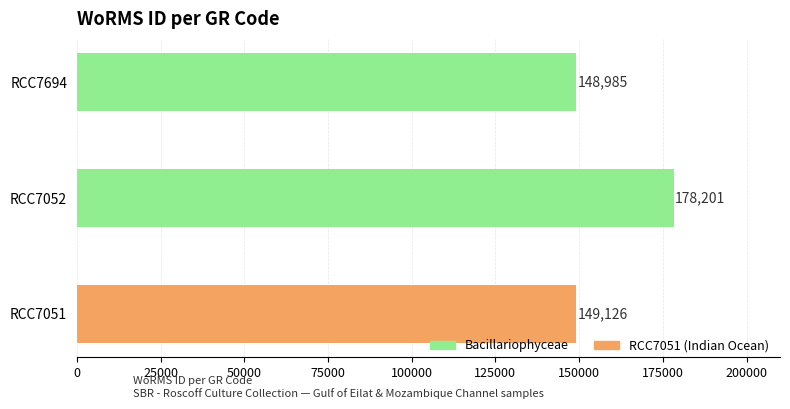

True or false: the data shows 63692 at RCC7694.

False